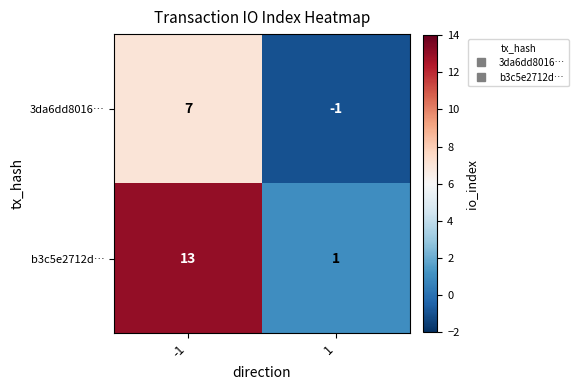

True or false: b3c5e2712d… has a value of 0 at 1.

False